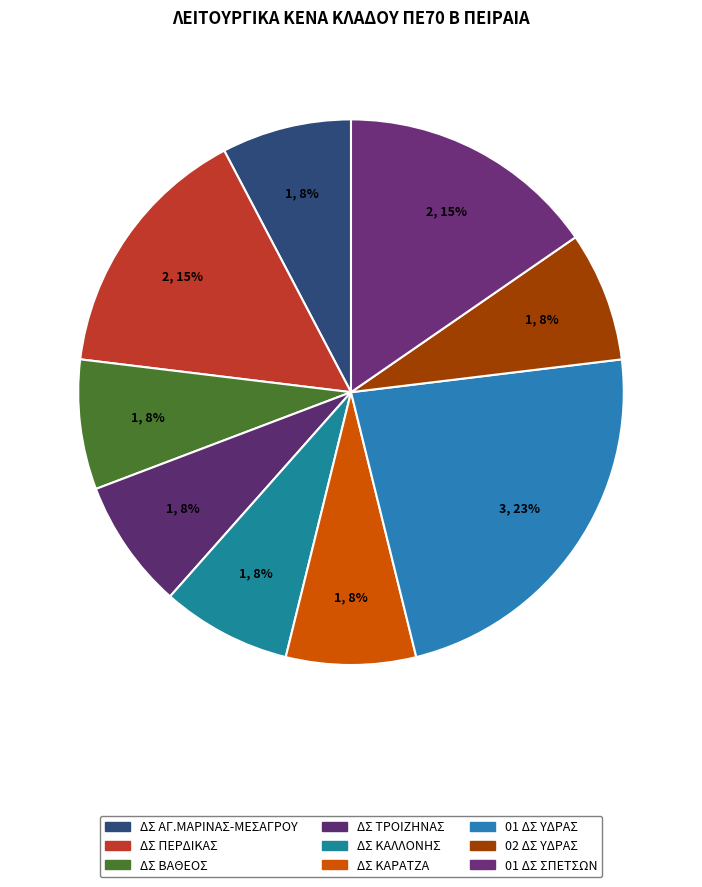

How many slices are in this pie chart?

9